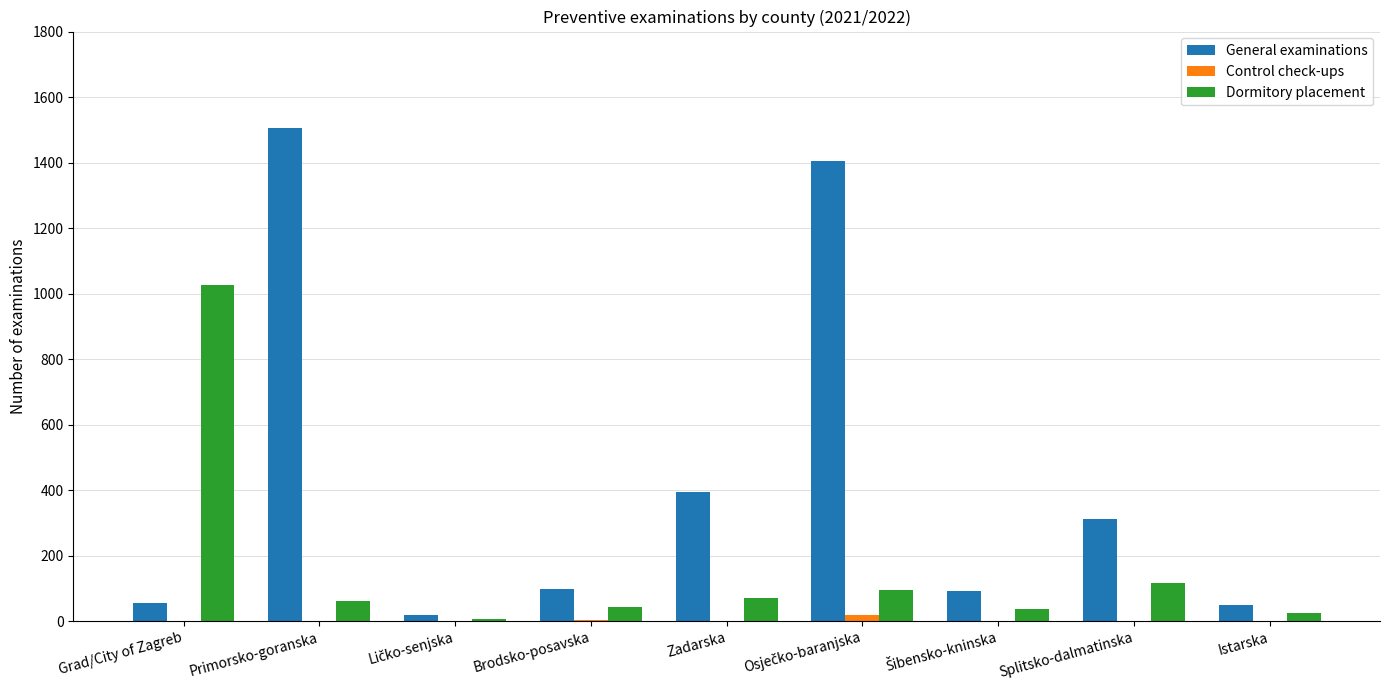

The value of Dormitory placement at Primorsko-goranska is 61. True or false?

True